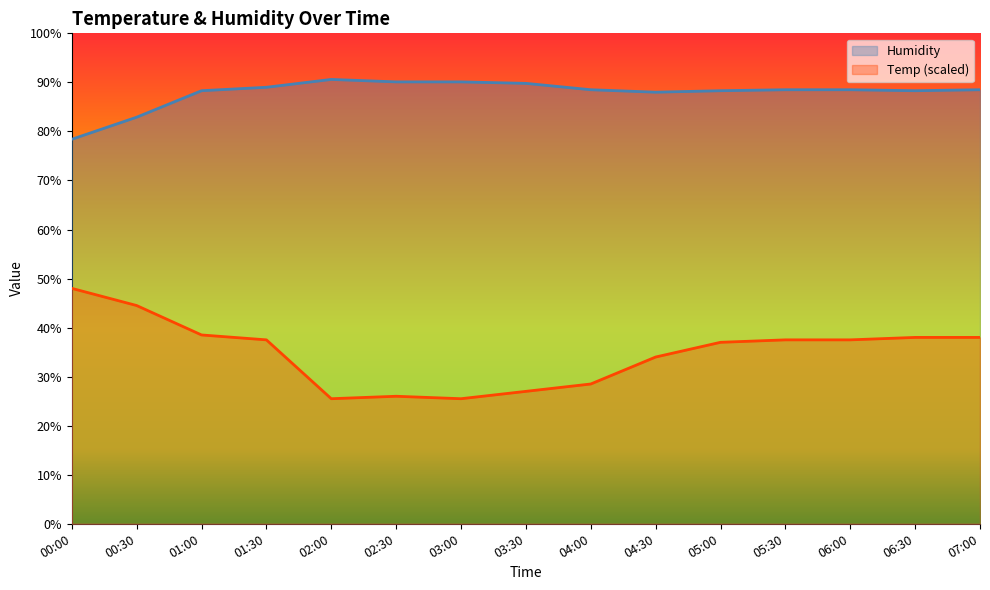

At which category does Temp reach its first local valley?

02:00